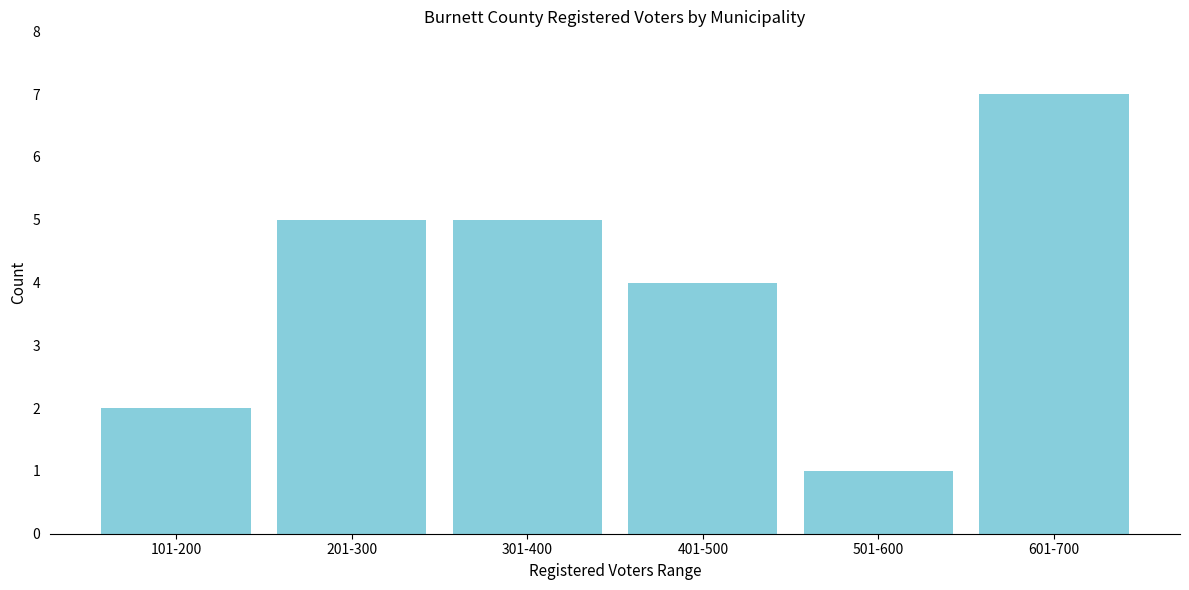

Reading left to right, transcribe all the data shown in this chart.

2	5	5	4	1	7